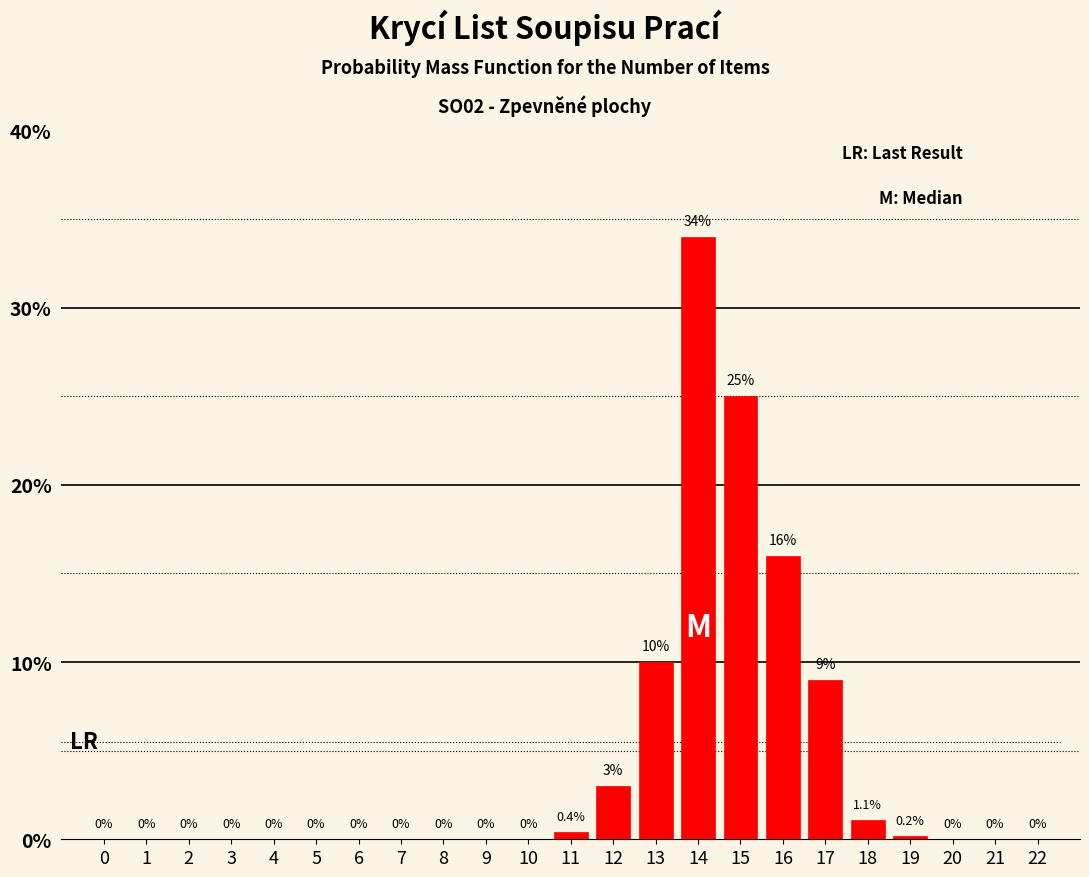

Reading right to left, transcribe all the data shown in this chart.

22=0.0	21=0.0	20=0.0	19=0.2	18=1.1	17=9.0	16=16.0	15=25.0	14=34.0	13=10.0	12=3.0	11=0.4	10=0.0	9=0.0	8=0.0	7=0.0	6=0.0	5=0.0	4=0.0	3=0.0	2=0.0	1=0.0	0=0.0